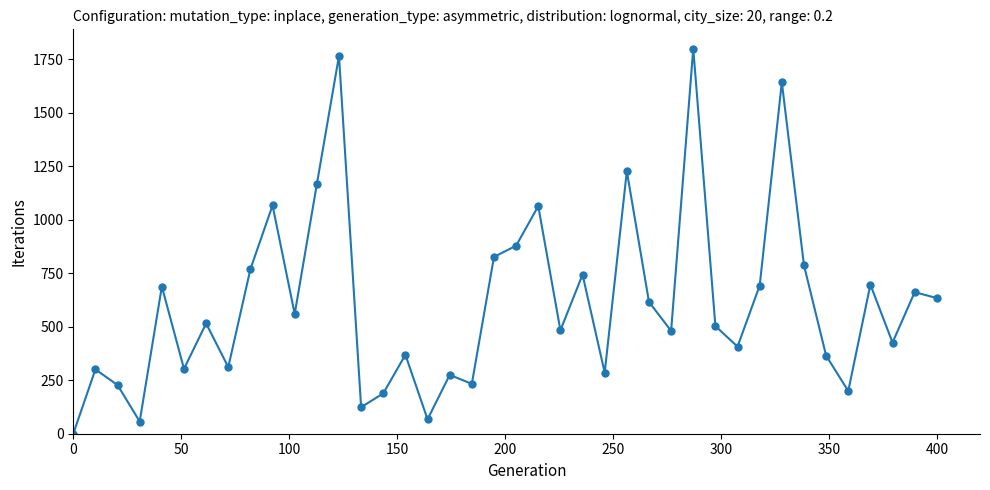

How many interior local valleys (lower than both neighbors) does the data have?

13